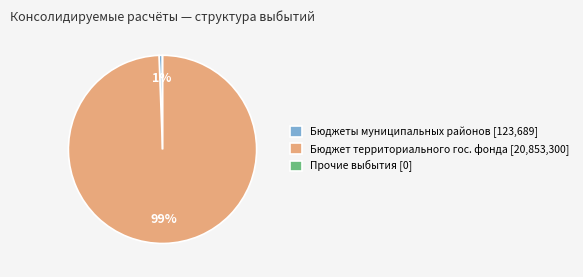

What is the majority slice?

Бюджет территориального гос. фонда [20,853,300]